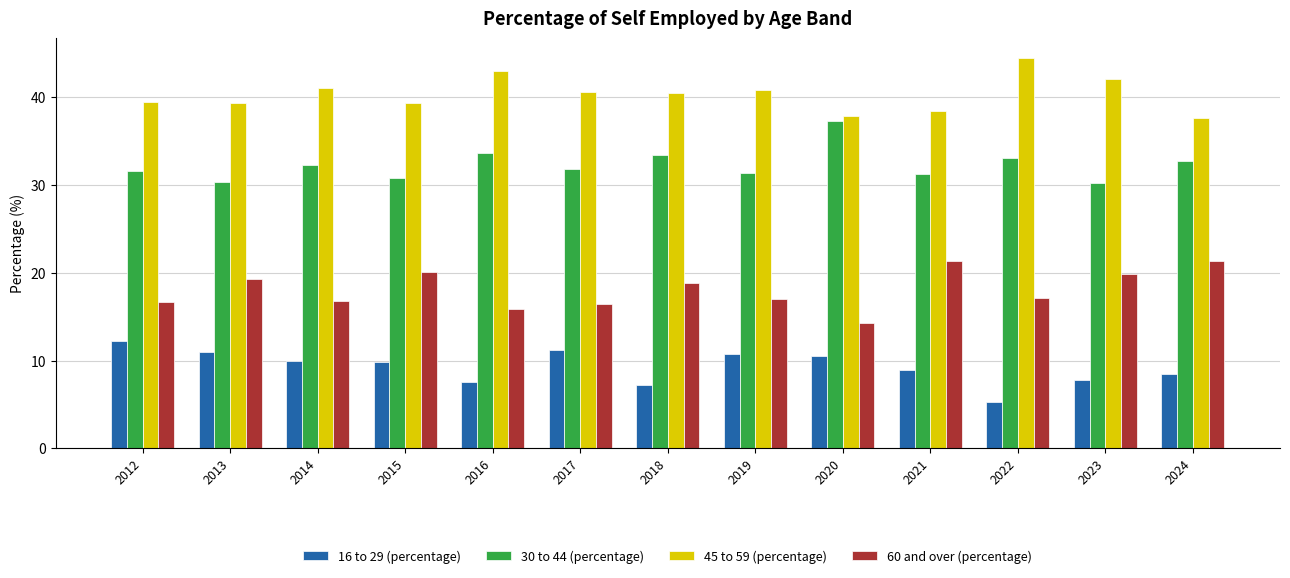

Which label corresponds to the smallest value in the chart?

2022